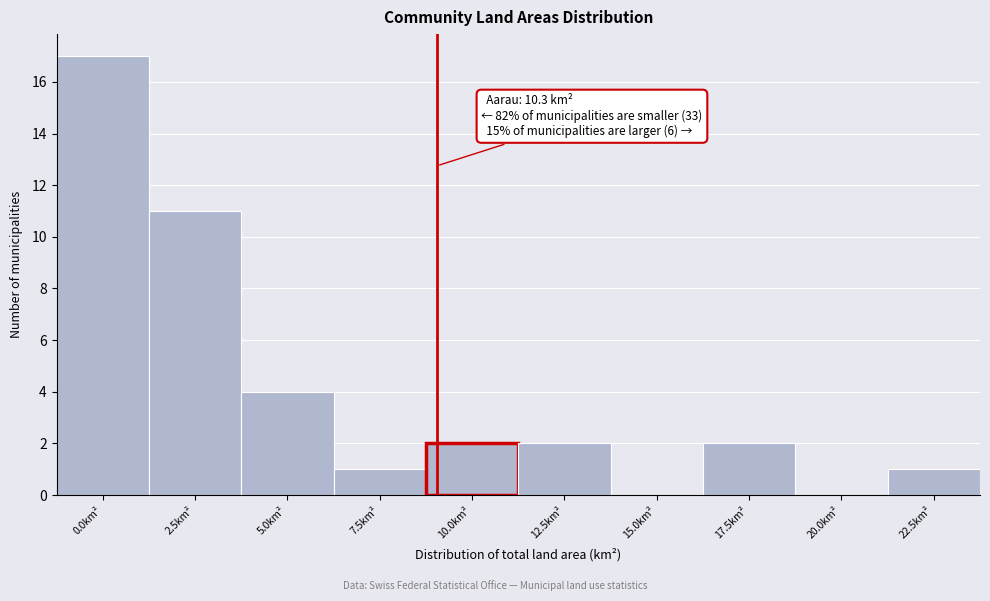

Reading right to left, extract all data points from this chart.

22.5km²=1	20.0km²=0	17.5km²=2	15.0km²=0	12.5km²=2	10.0km²=2	7.5km²=1	5.0km²=4	2.5km²=11	0.0km²=17